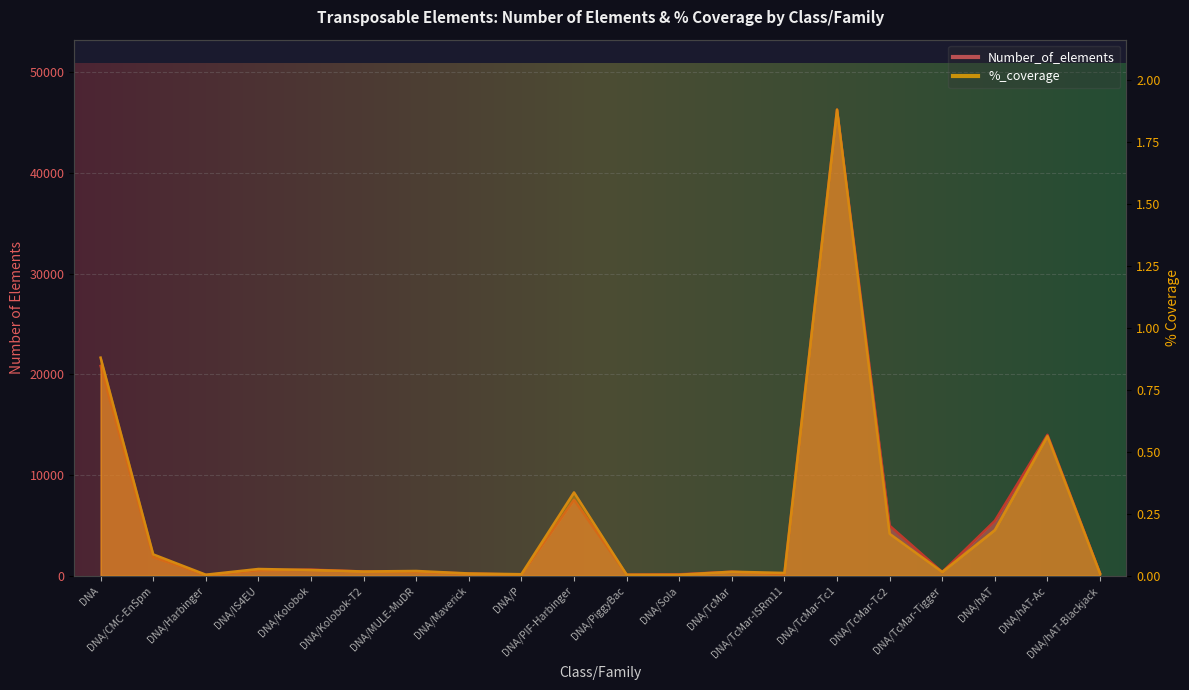

What is the sum of all %_coverage values?

4.3